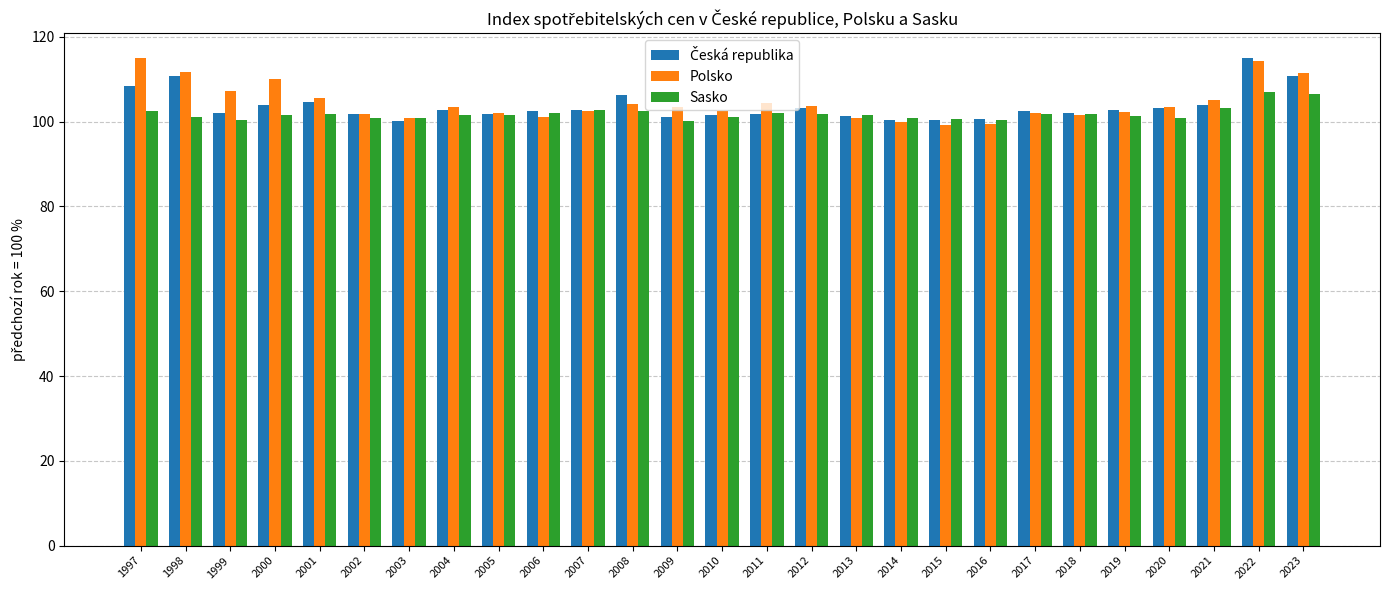

What is the average value of the Sasko series?

101.9